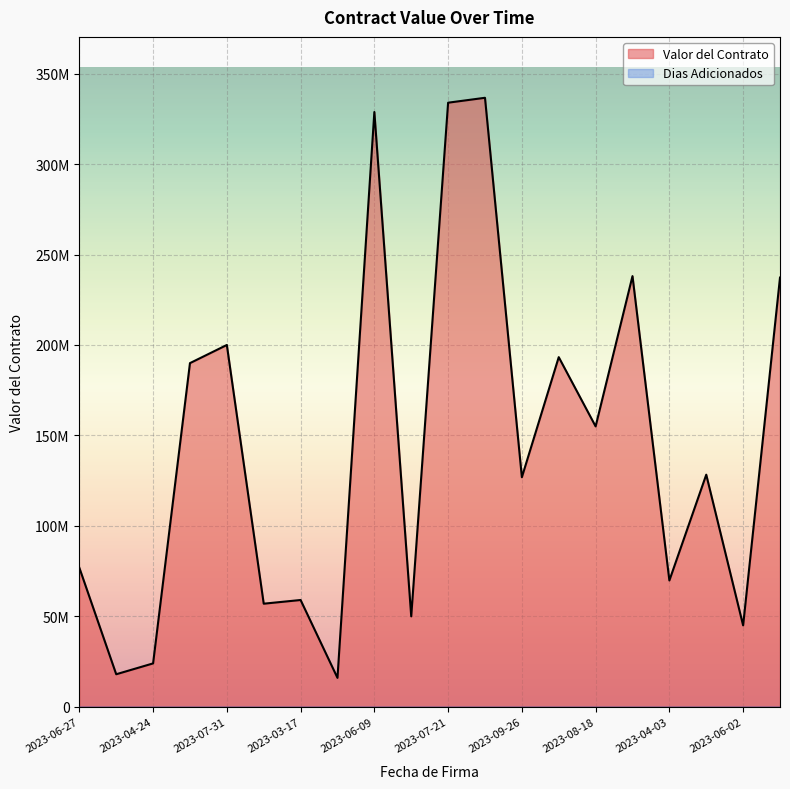

What is the sum of all values?

2883801477